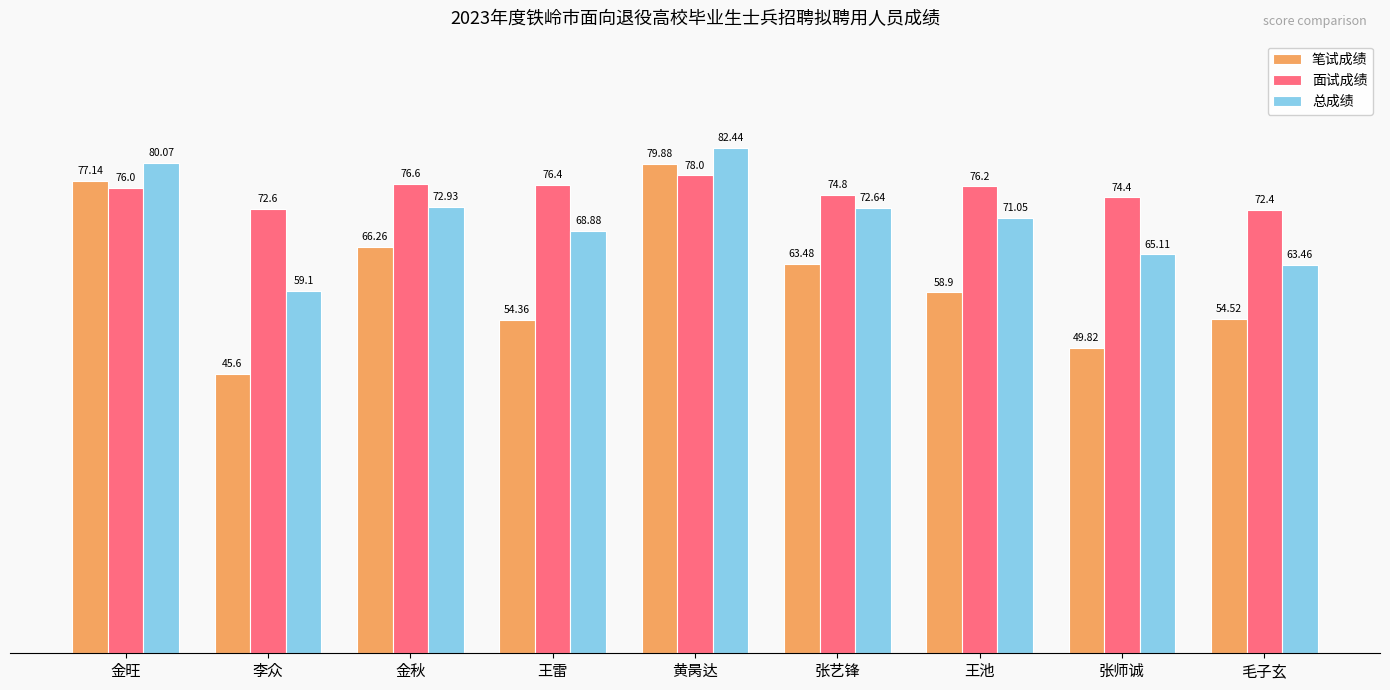

What is the total value across all series at 金旺?

233.2